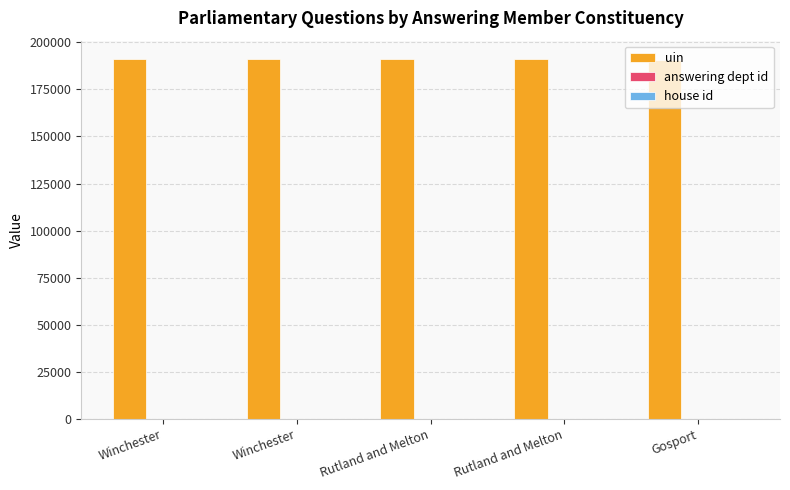

How many distinct data groups are displayed?

3